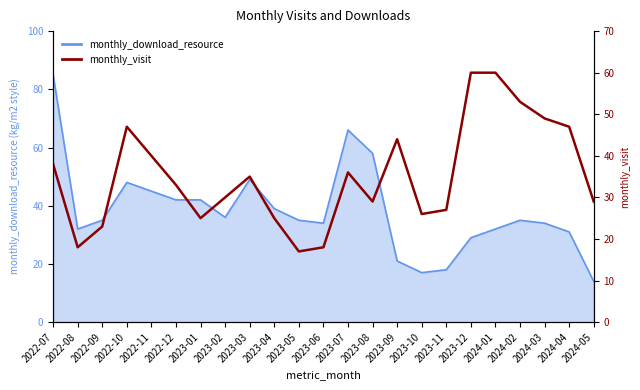

What position from the right is 2023-03?

15